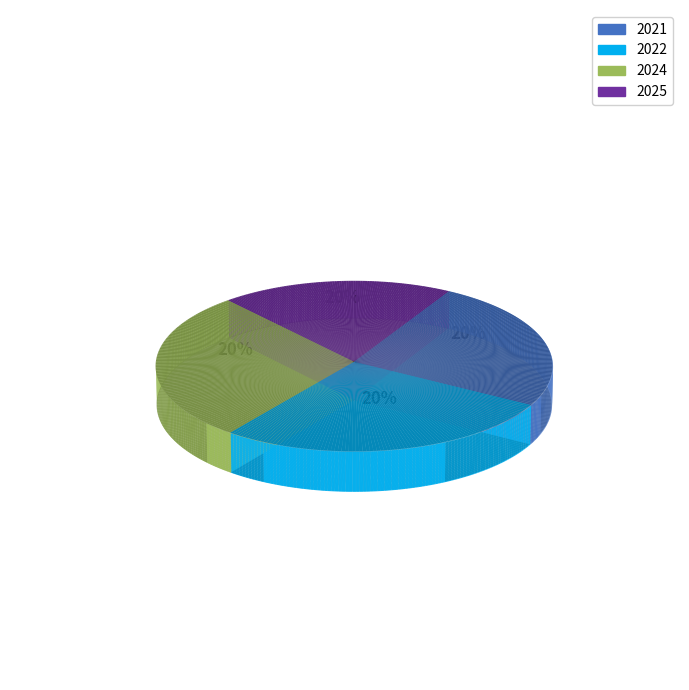

What is the total percentage of 2025 and 2022?

46.8%